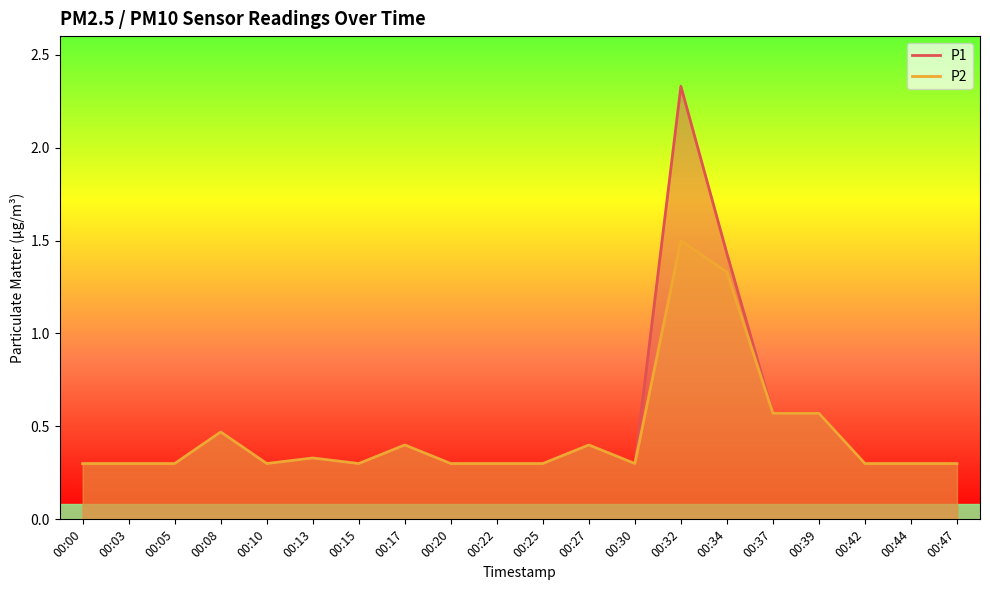

True or false: P1 and P2 intersect in this chart.

False